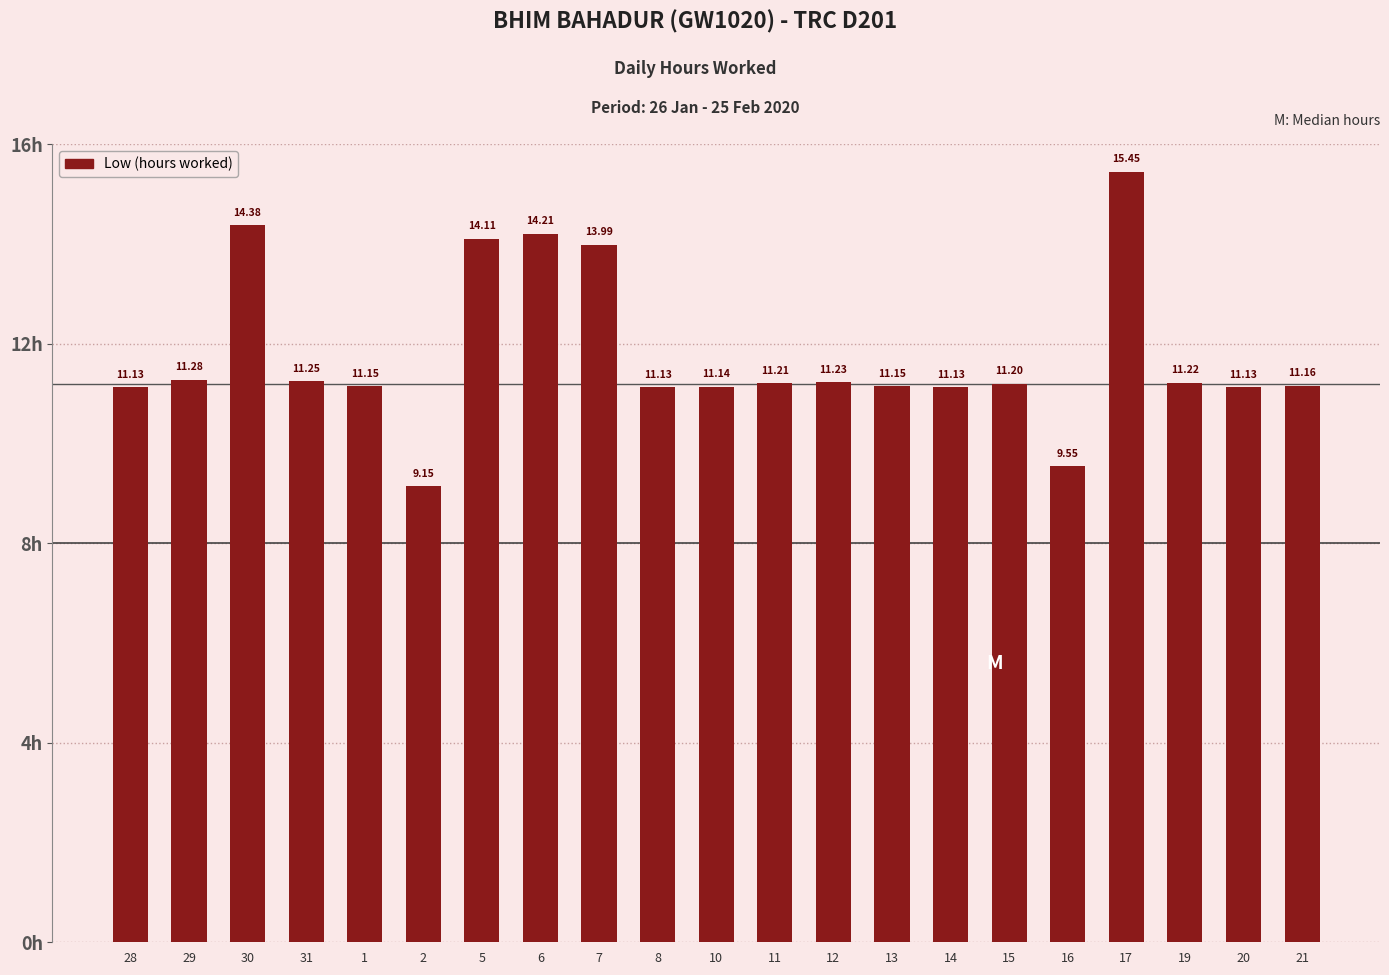

What position from the left is 12?

13